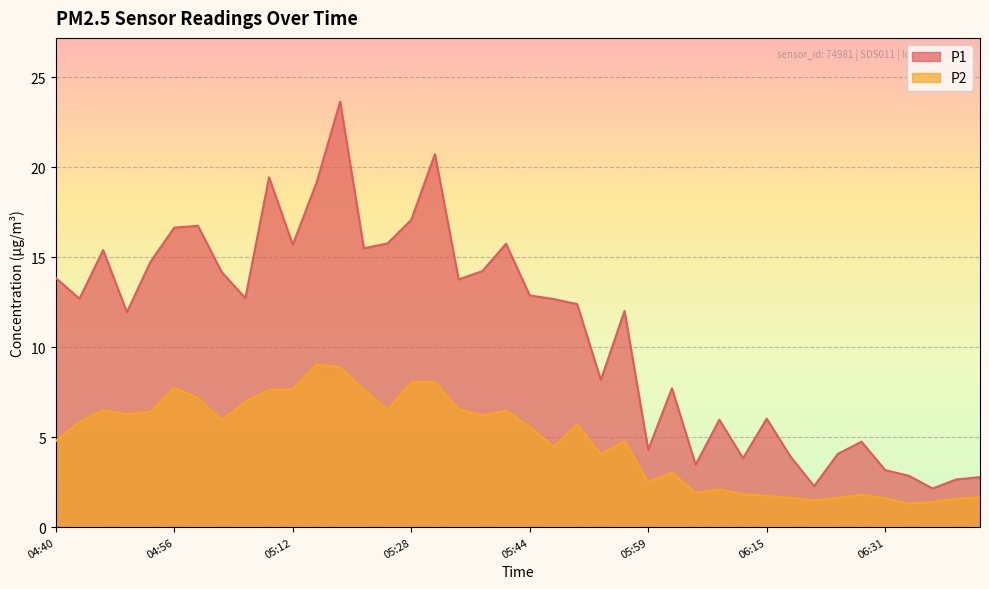

True or false: P2 and P1 intersect in this chart.

False